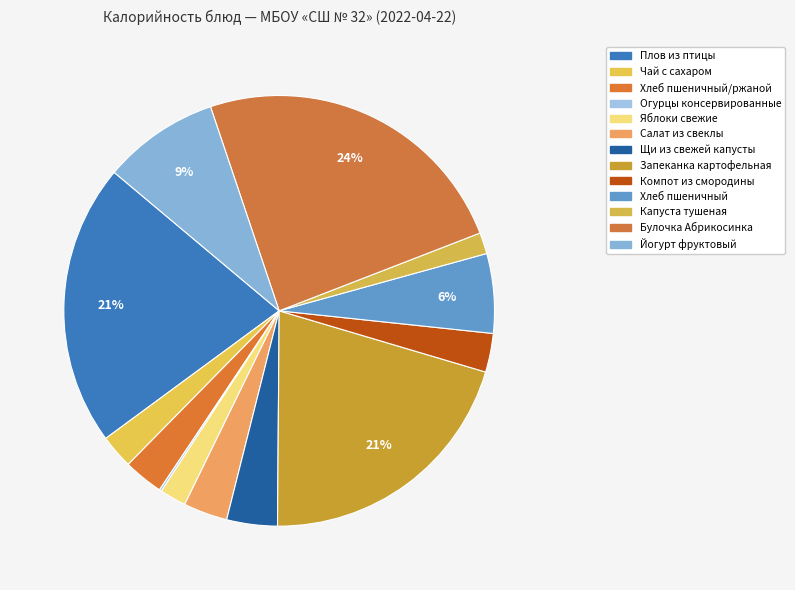

How many segments does this pie chart have?

13